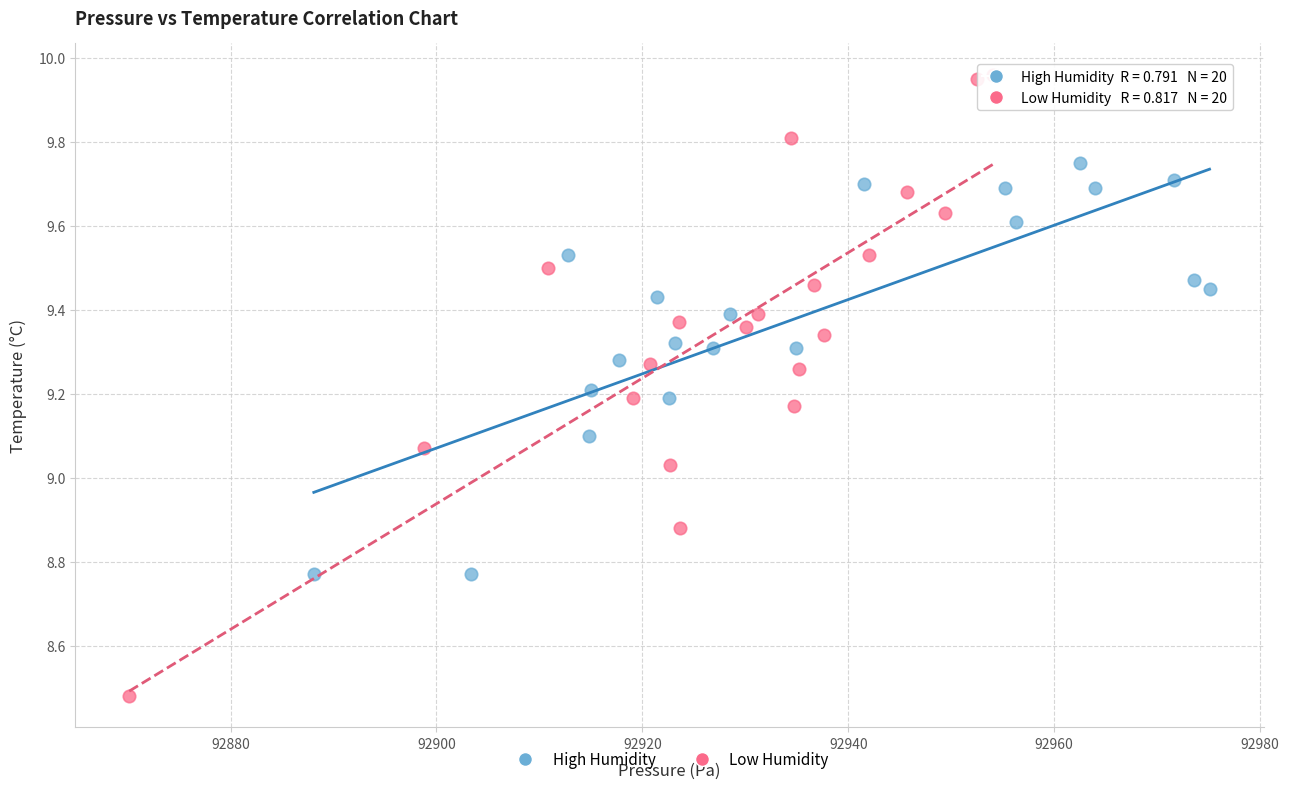

Which series has the largest Y range (max minus min)?

Low Humidity